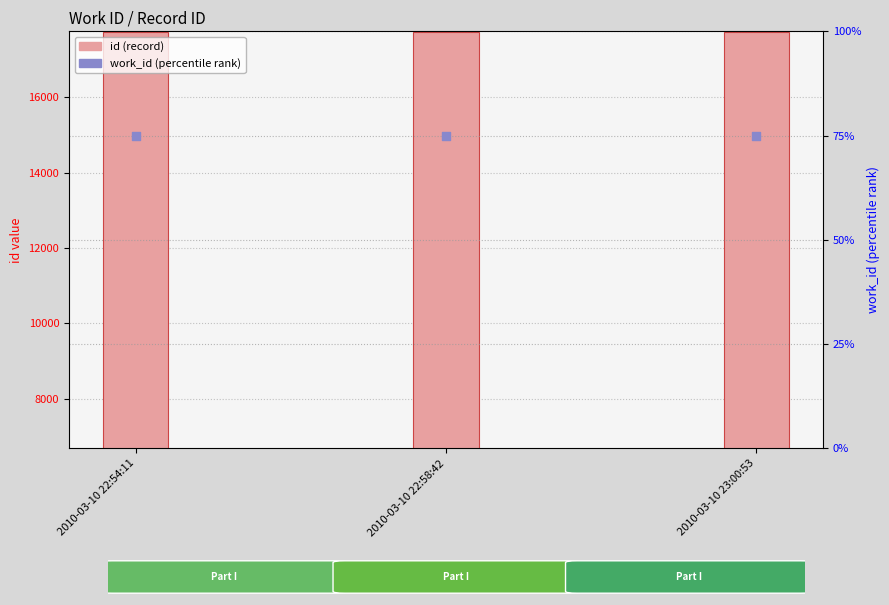

Which series reaches the maximum Y coordinate?

id